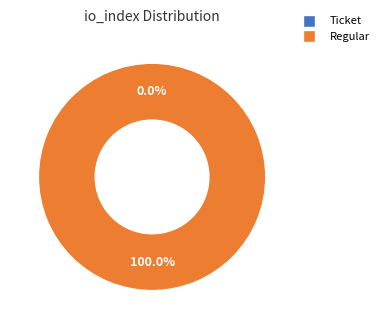

What percentage is NOT represented by Ticket?

100.0%